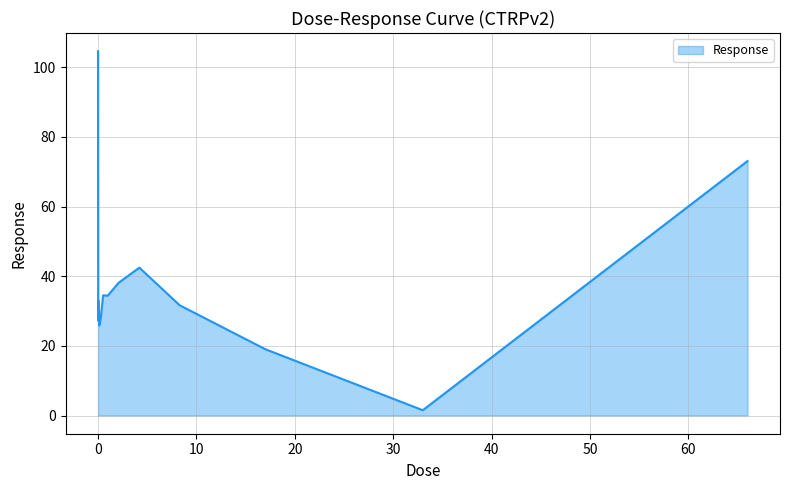

Count the number of values greater than 34.

8